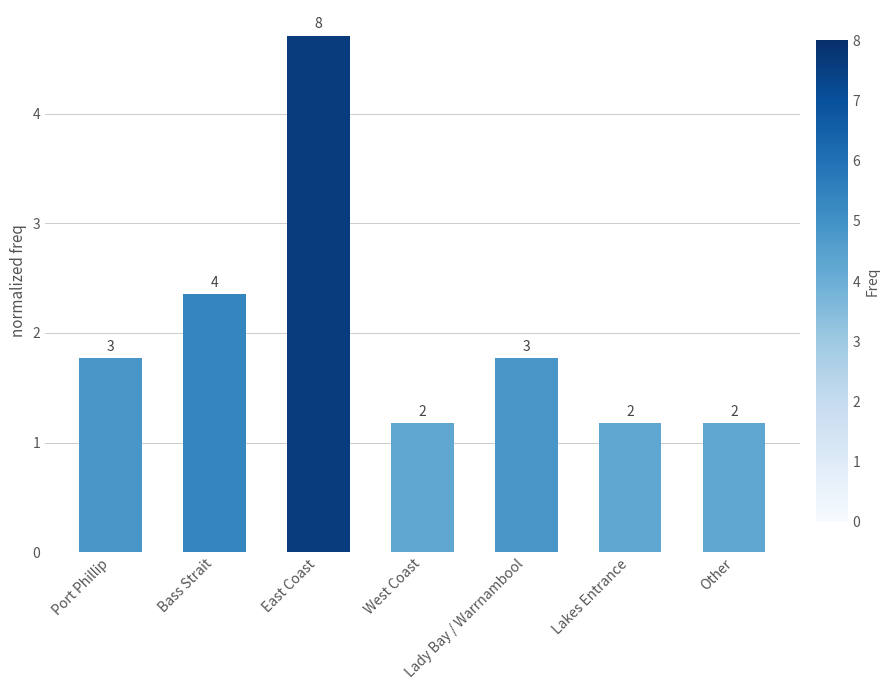

Does the chart contain any negative values?

No